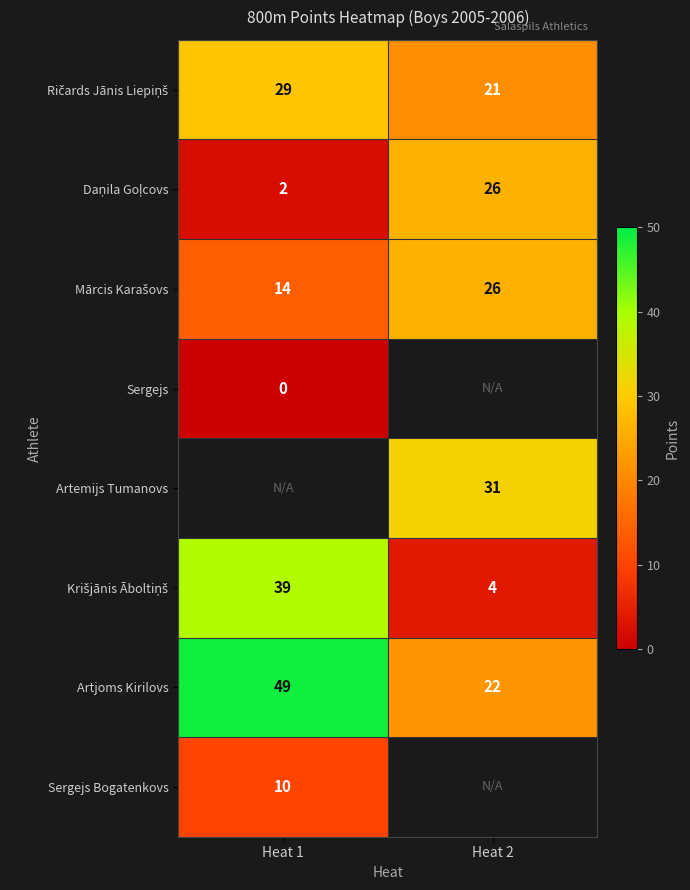

True or false: Sergejs Bogatenkovs has a value of 10 at Heat 1.

True